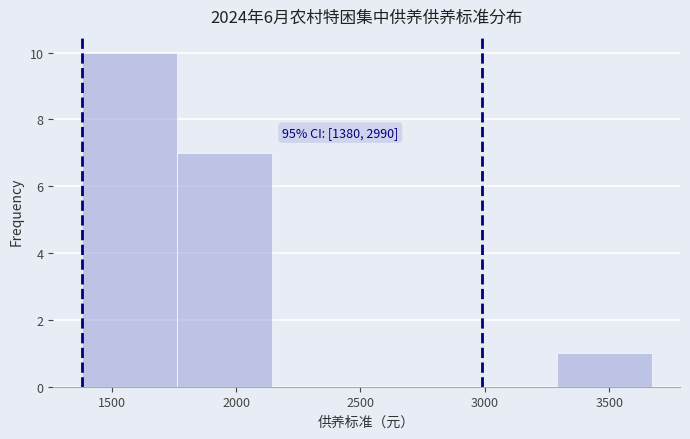

Over which range of the x-axis is the bar tallest?

1400 to 1750